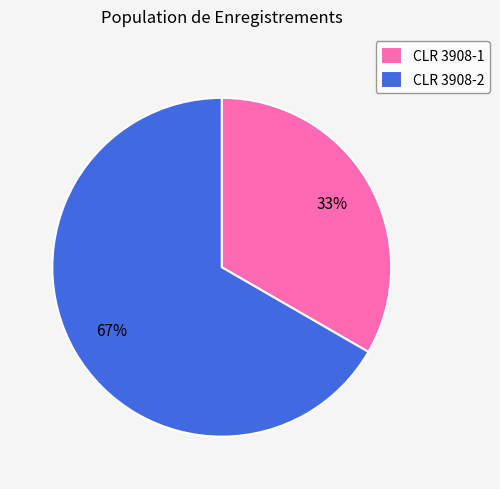

Which category has the biggest portion of the pie?

CLR 3908-2